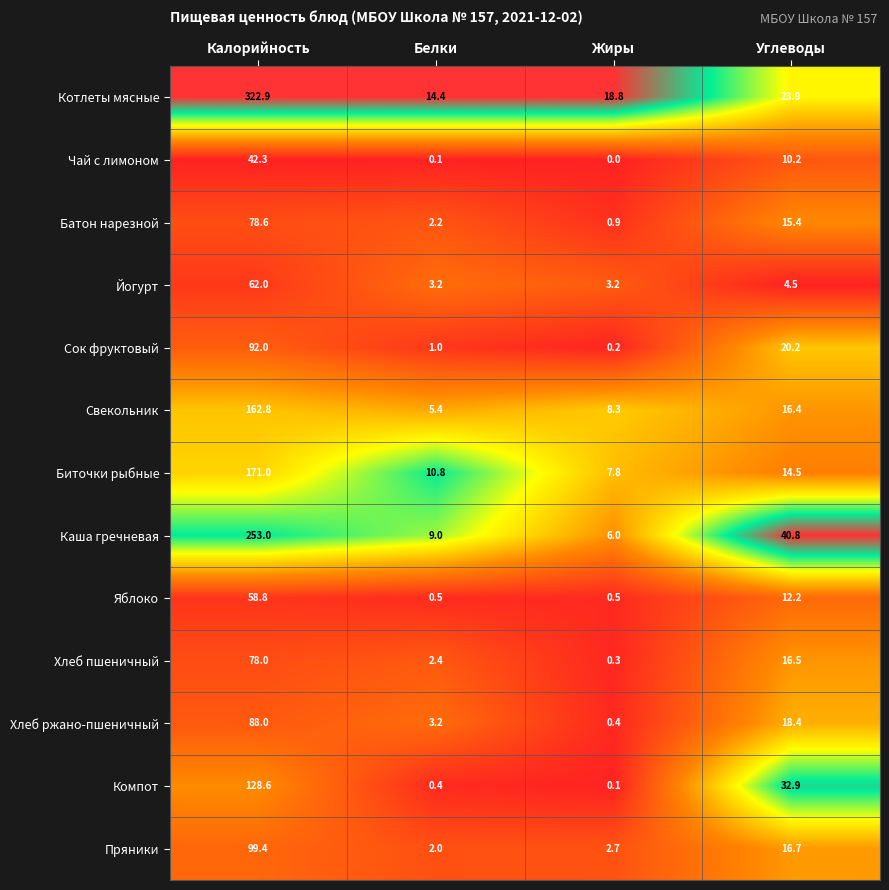

At which category is the sum across all series the highest?

Калорийность